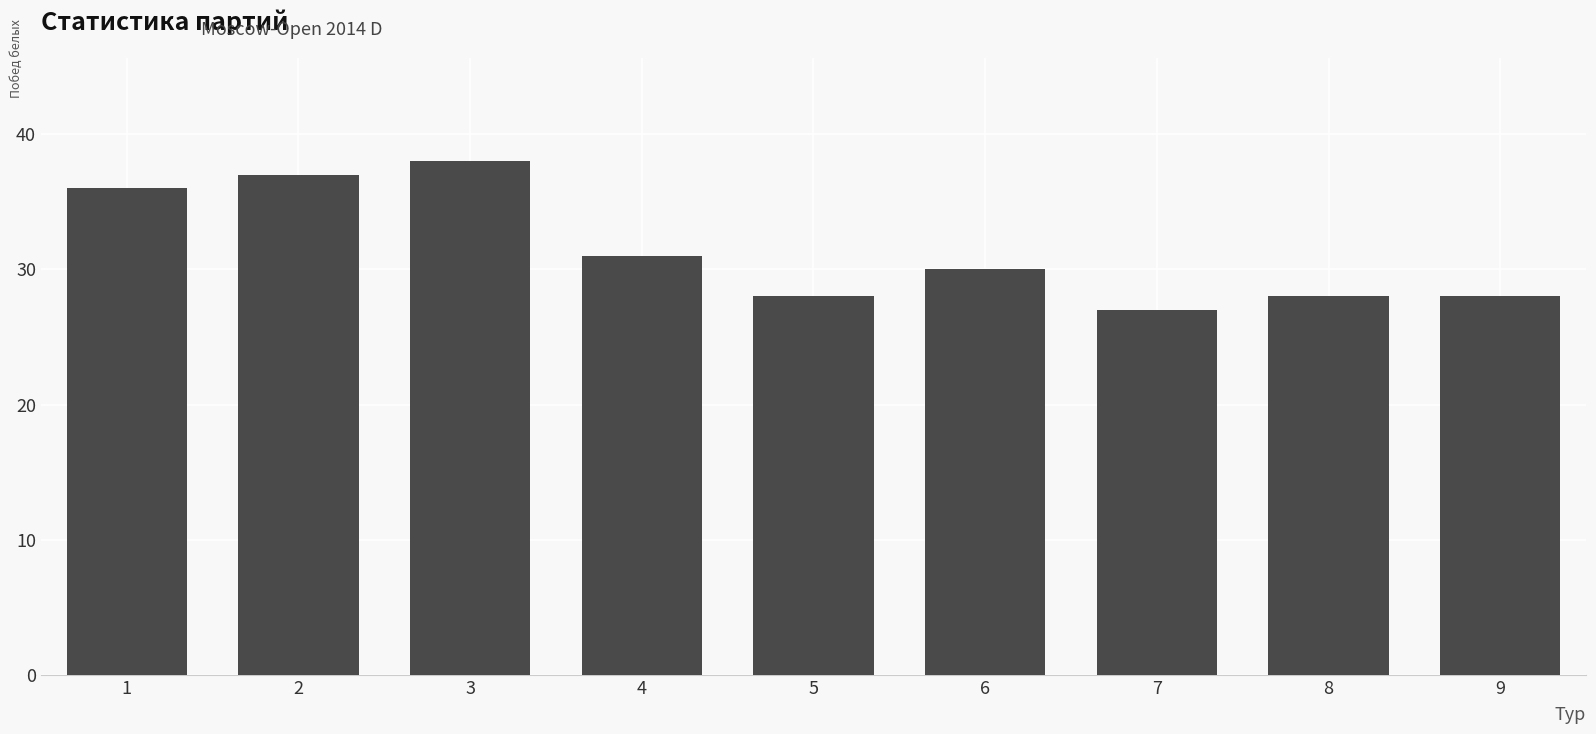

Reading left to right, list all the values displayed in this chart.

1=36	2=37	3=38	4=31	5=28	6=30	7=27	8=28	9=28